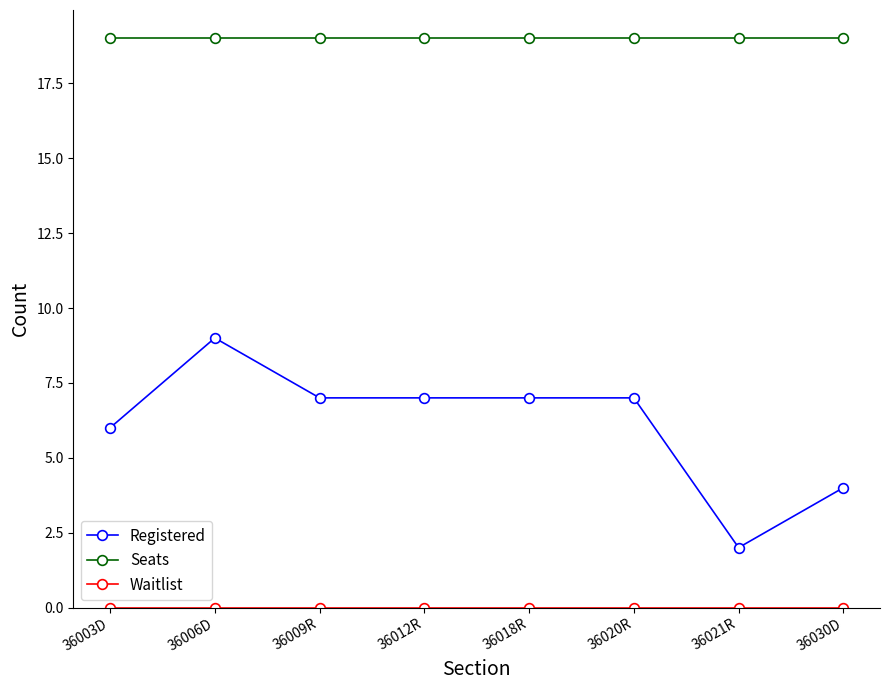

True or false: Seats and Registered intersect in this chart.

False